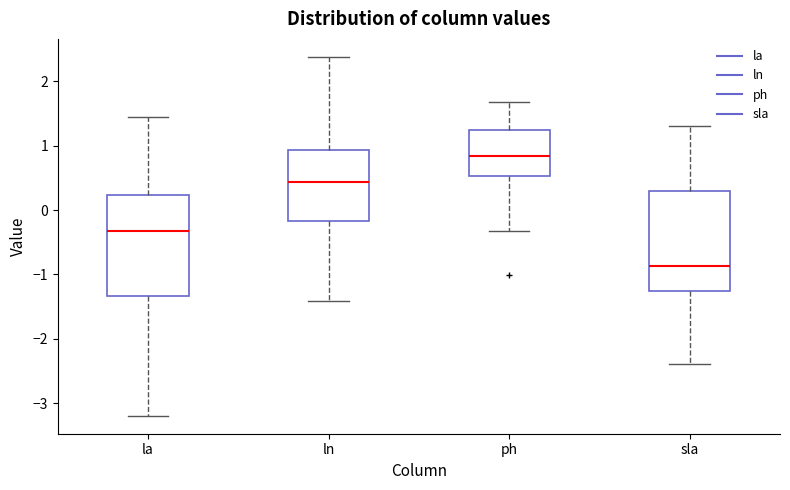

Which box's median line is the lowest?

sla